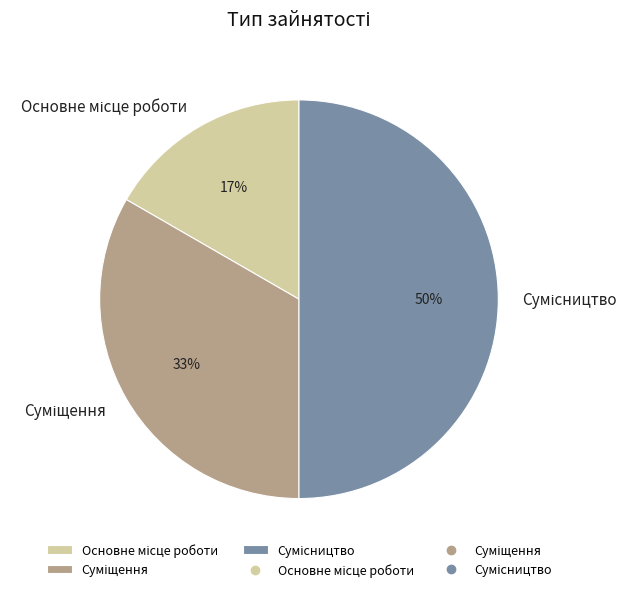

To the nearest percent, what is the difference between the largest and smallest slice percentages?

33%